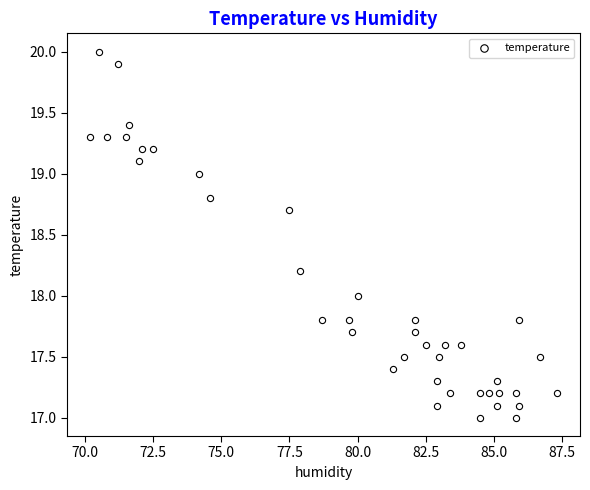

What is the range of X values (max minus min)?

17.1